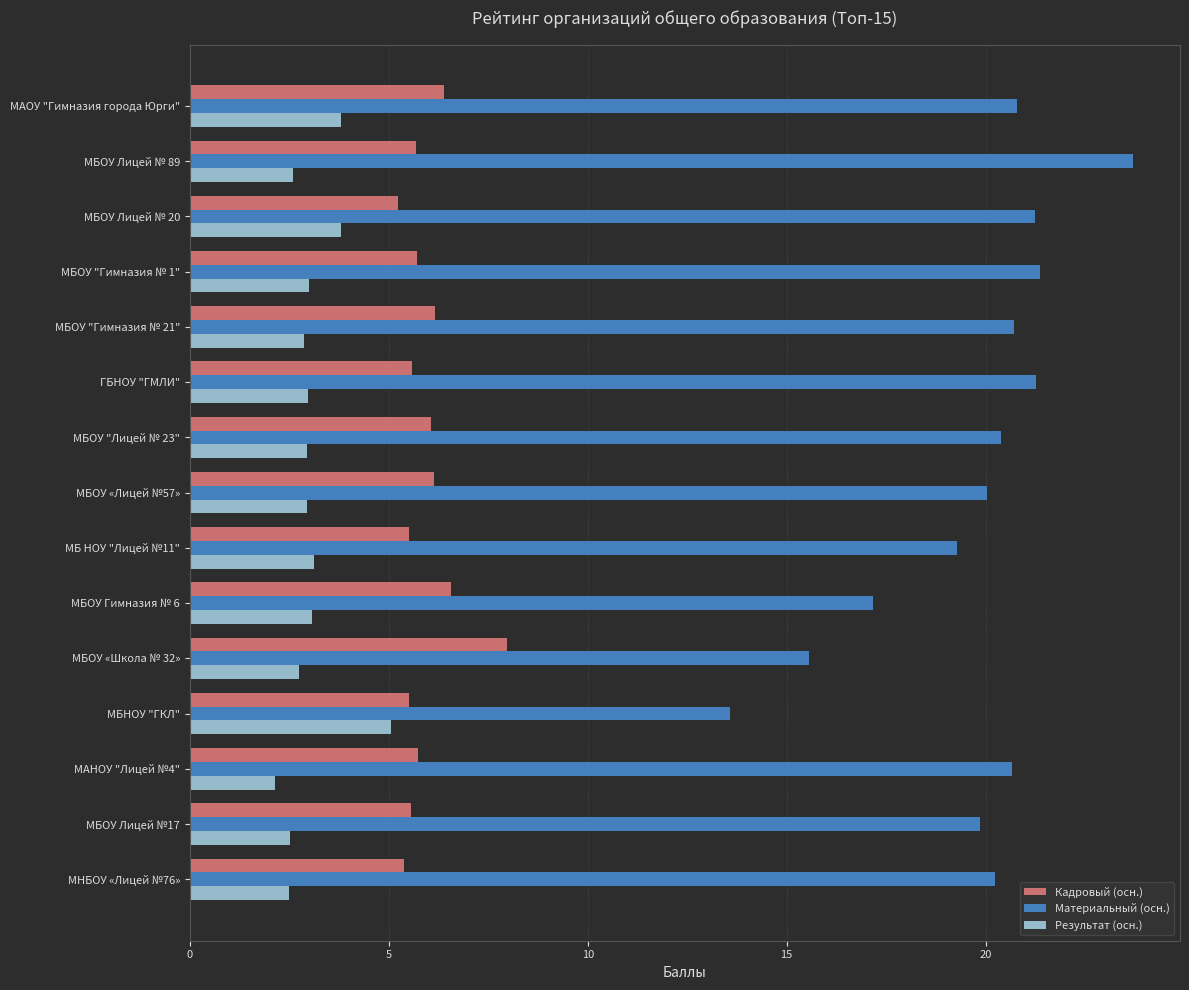

At which label does Материальный (осн.) reach its peak?

МБОУ Лицей № 89